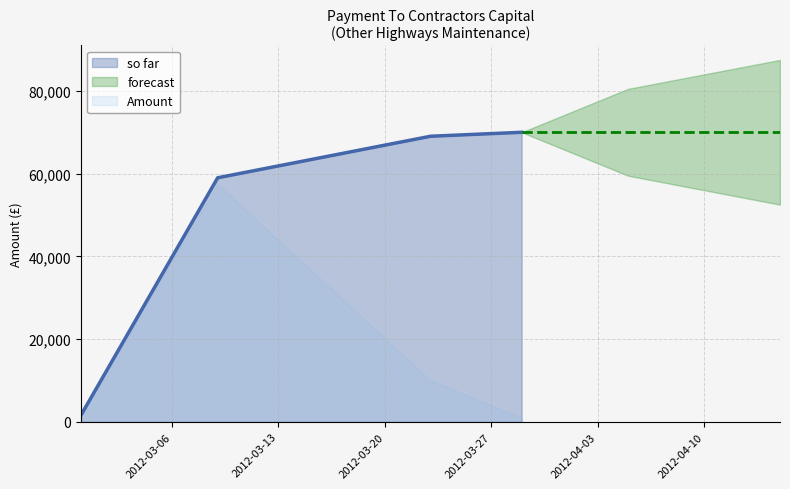

What is the label of the 3rd point from the right?

2012-03-09